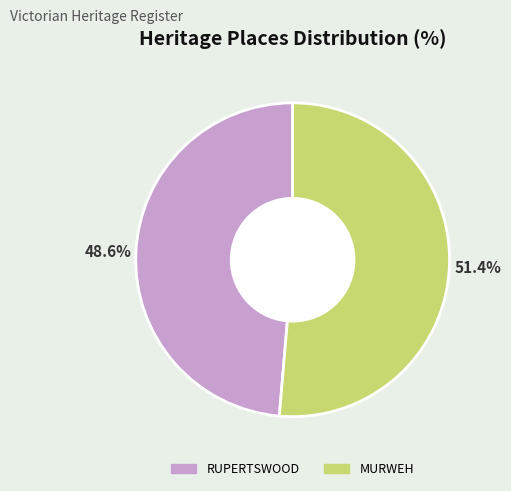

Count the number of slices in the pie.

2